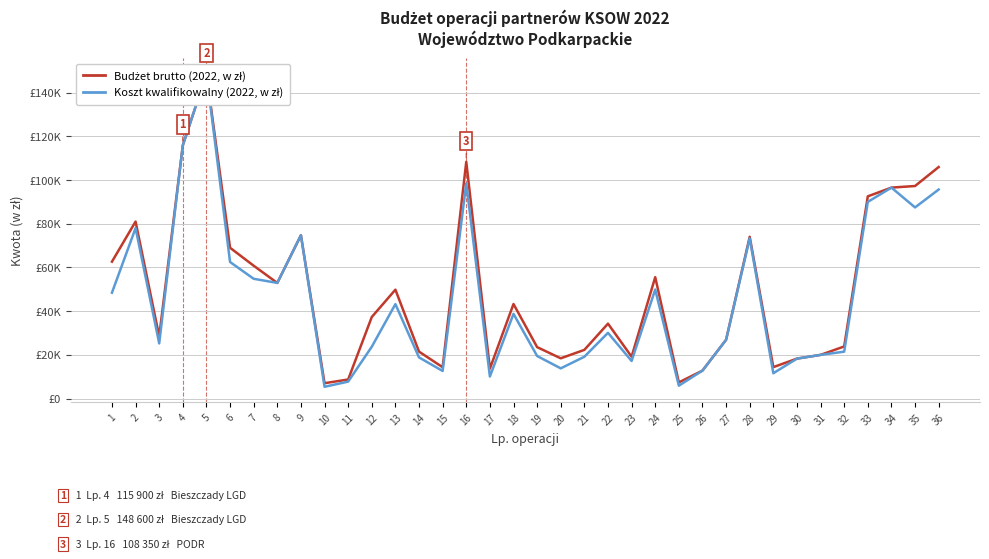

Reading left to right, extract all data points from this chart.

Budżet brutto (2022, w zł): 1=62655.4	2=81010.0	3=28437.2	4=115900.0	5=148600.0	6=69019.6	7=60800.2	8=52931.9	9=74742.6	10=7037.8	11=8737.8	12=37332.7	13=49841.9	14=21490.7	15=14344.1	16=108350.0	17=13700.0	18=43275.0	19=23544.3	20=18430.0	21=22292.0	22=34291.7	23=19172.6	24=55560.0	25=7400.0	26=12799.0	27=26900.0	28=74044.2	29=14385.8	30=18289.6	31=20000.0	32=23856.5	33=92550.0	34=96550.0	35=97280.1	36=105966.7
Koszt kwalifikowalny (2022, w zł): 1=48462.2	2=78010.0	3=25250.0	4=115900.0	5=148600.0	6=62499.6	7=54830.2	8=52931.9	9=74742.6	10=5400.0	11=7761.7	12=23731.7	13=43214.3	14=18840.7	15=12644.1	16=98500.0	17=10100.0	18=38775.0	19=19484.3	20=13830.0	21=19152.0	22=30089.7	23=17212.6	24=49900.0	25=5900.0	26=12799.0	27=26900.0	28=73324.2	29=11595.8	30=18289.6	31=20000.0	32=21476.5	33=90000.0	34=96550.0	35=87480.1	36=95666.7